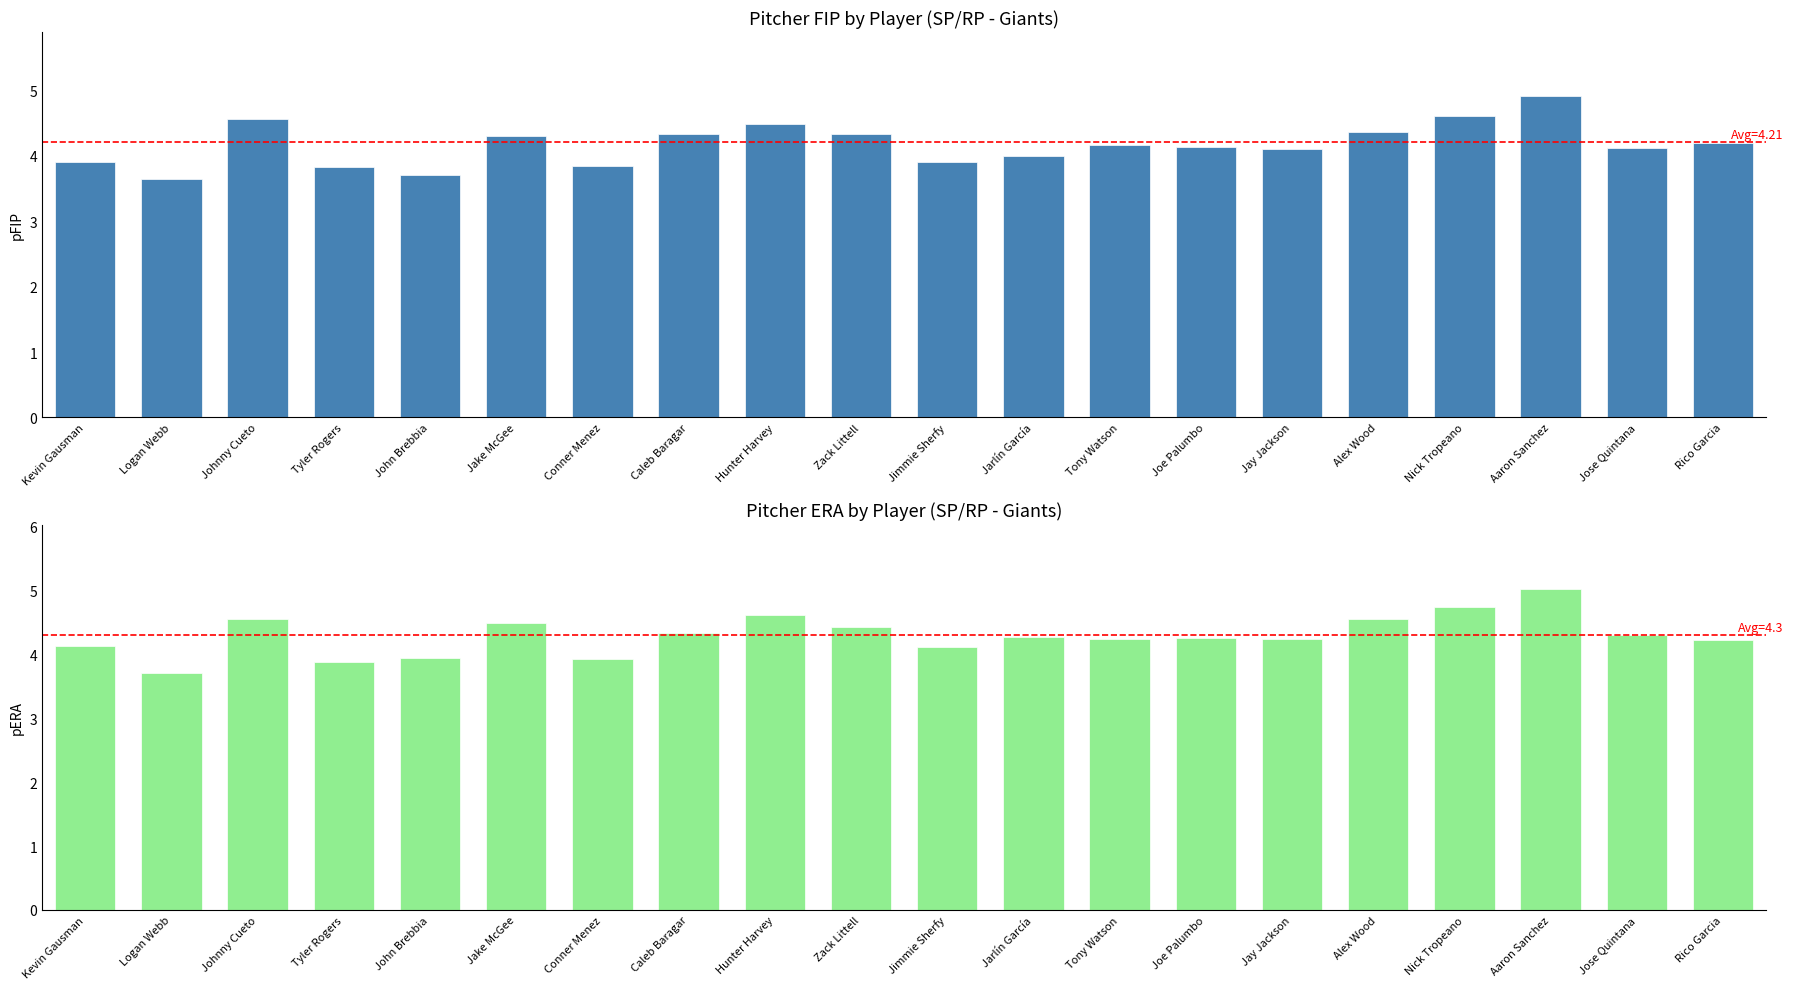

What is the highest value of the pFIP series?

4.9